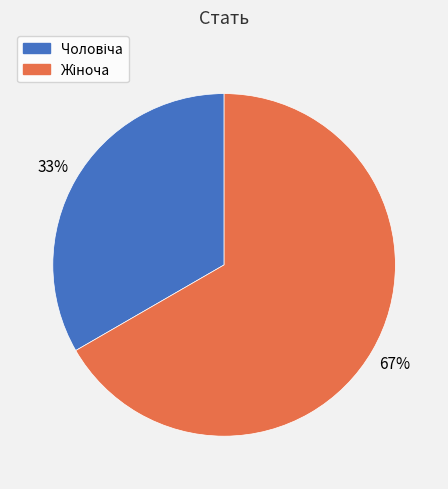

Is there a majority slice in this chart?

Yes